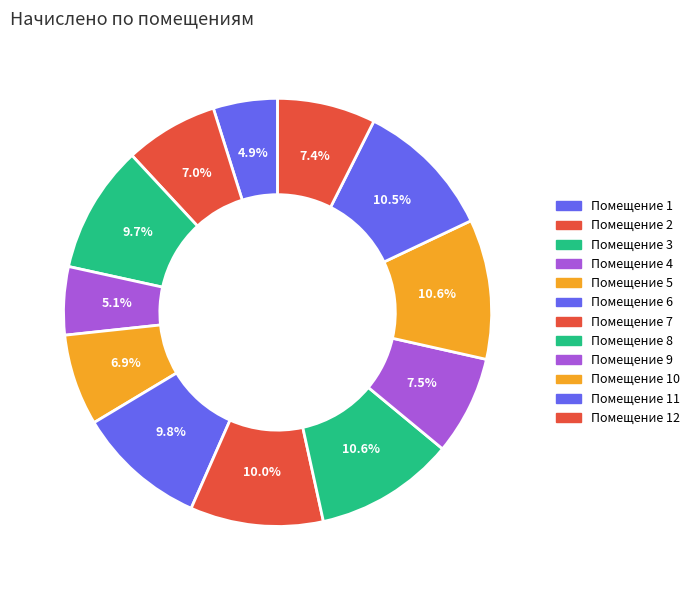

How many slices are in this pie chart?

12